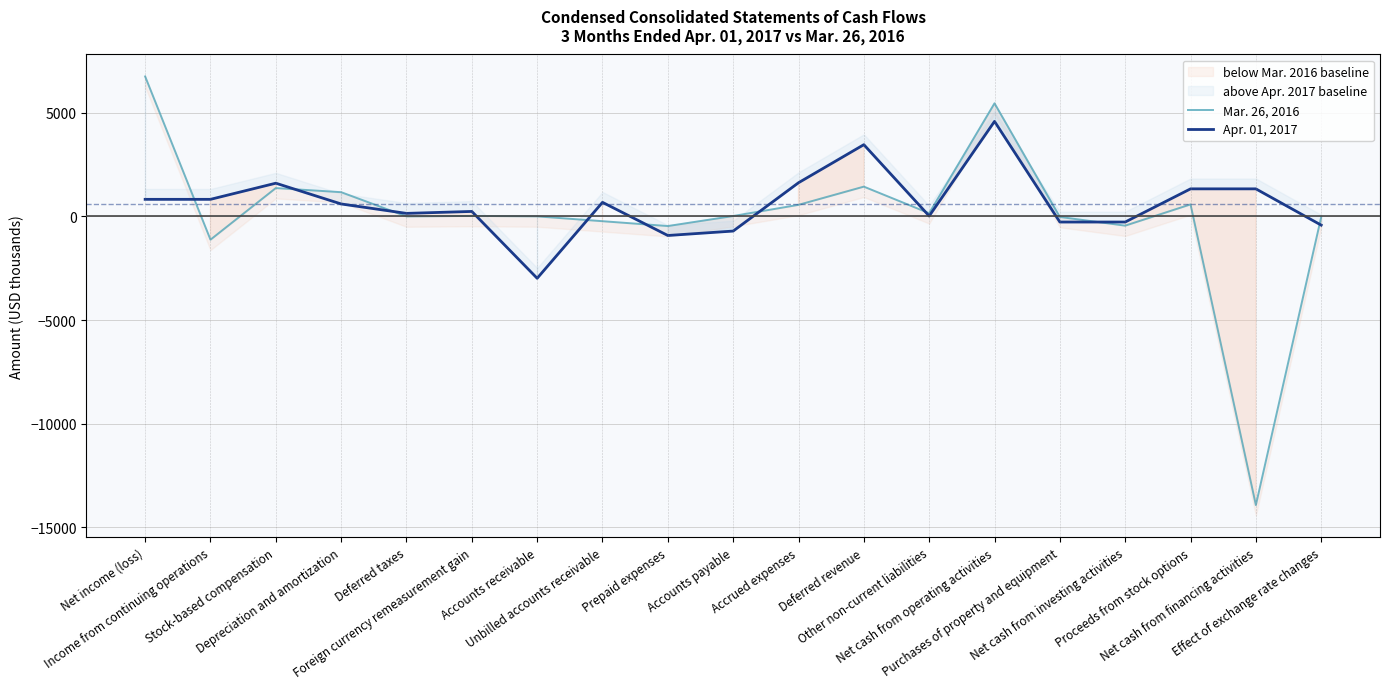

True or false: Apr. 01, 2017 has more than 2 interior local peaks.

True